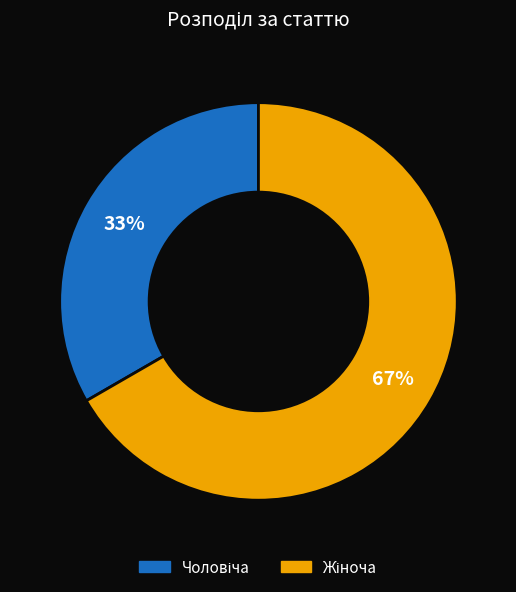

How many segments does this pie chart have?

2